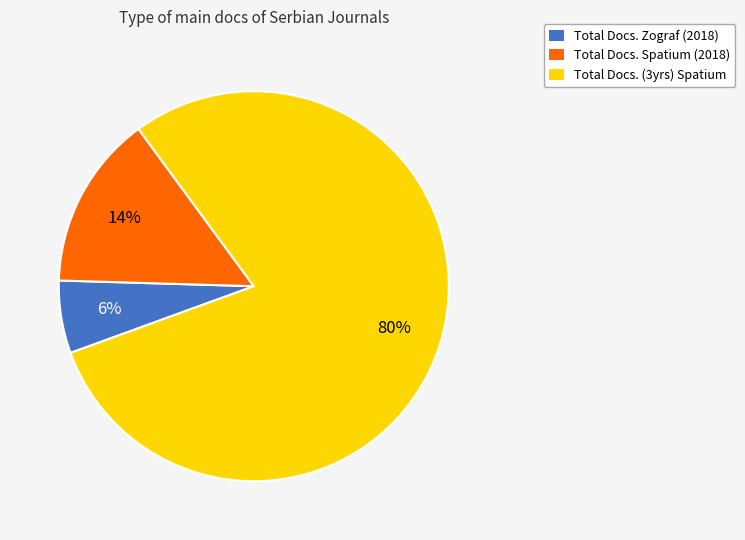

Is there any slice that represents more than half of the pie?

Yes